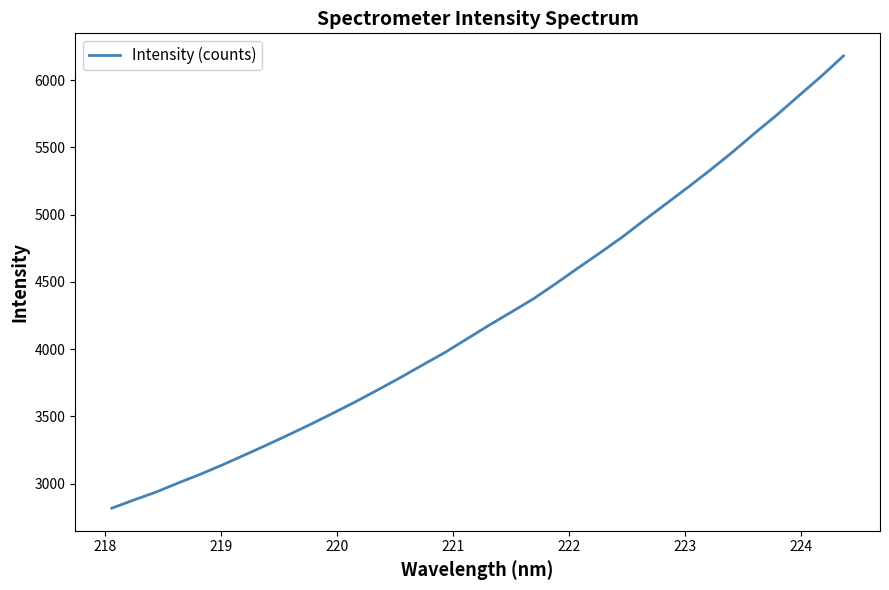

What is the greatest value displayed?

6179.4